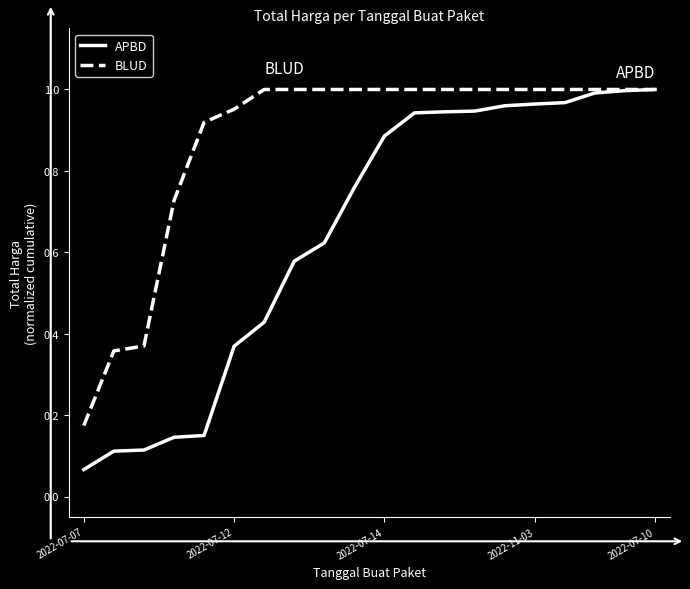

Is this an area chart (filled region under the line)?

No